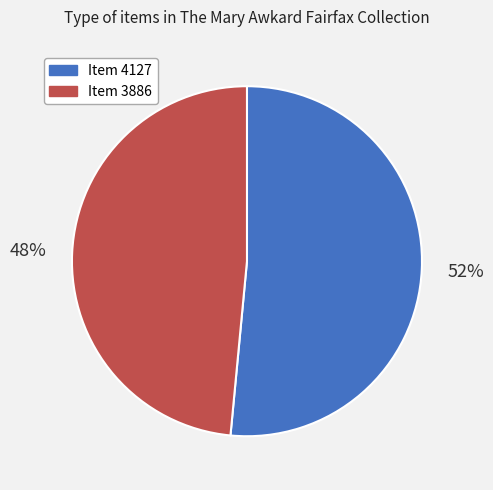

Count the number of slices in the pie.

2